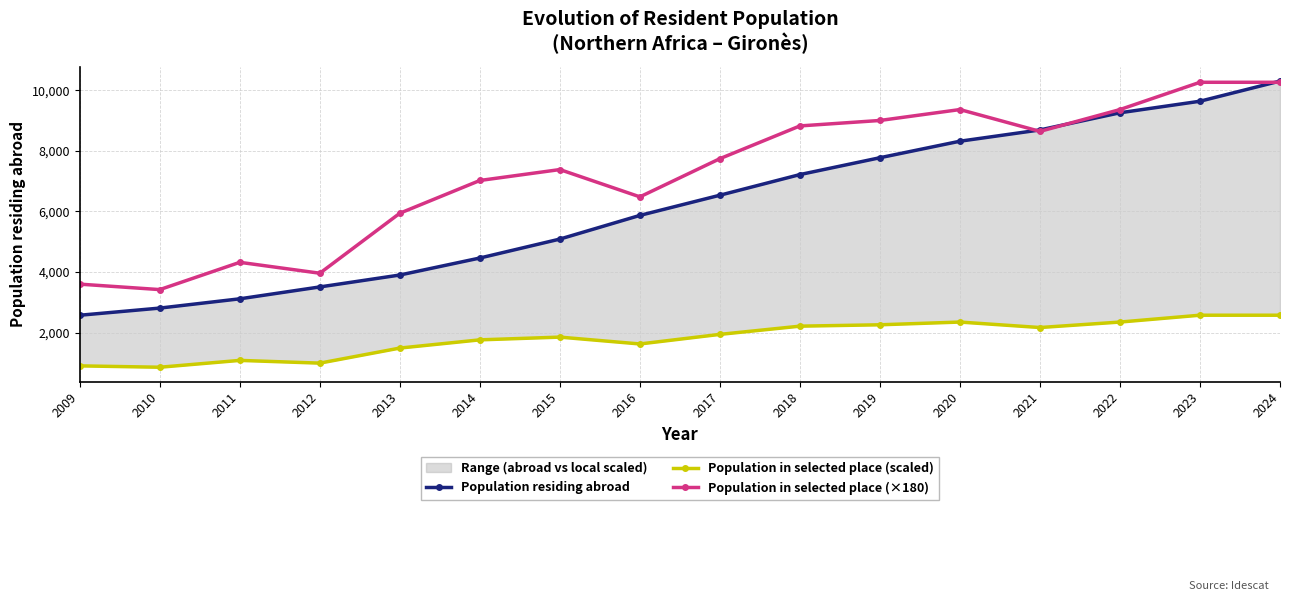

At how many categories does at least one series exceed 6925?

10